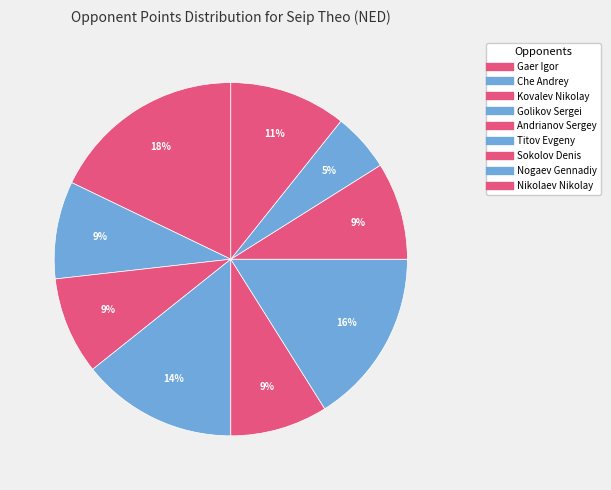

Count the number of slices in the pie.

9